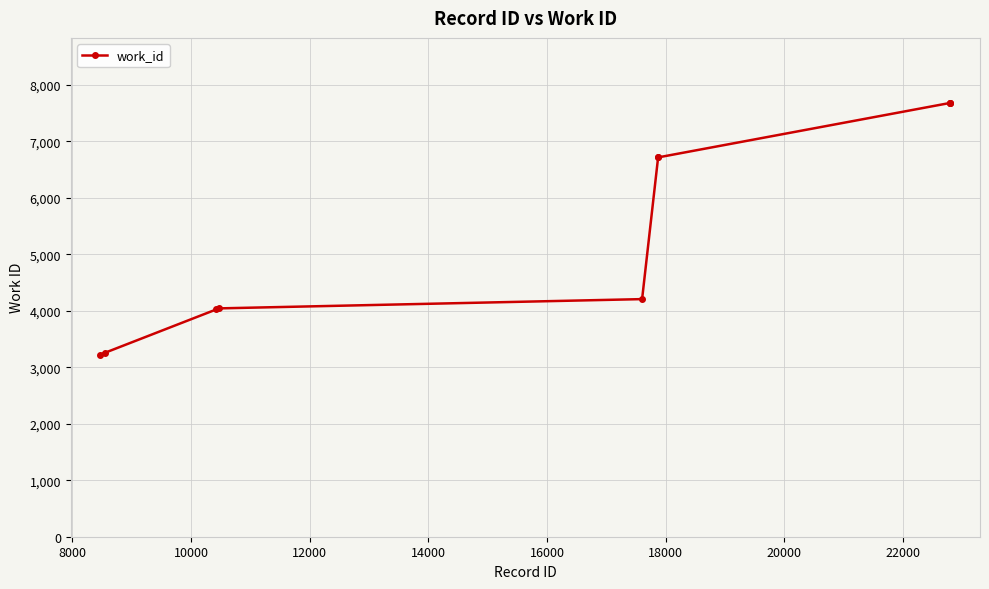

How many lines are shown in the chart?

1